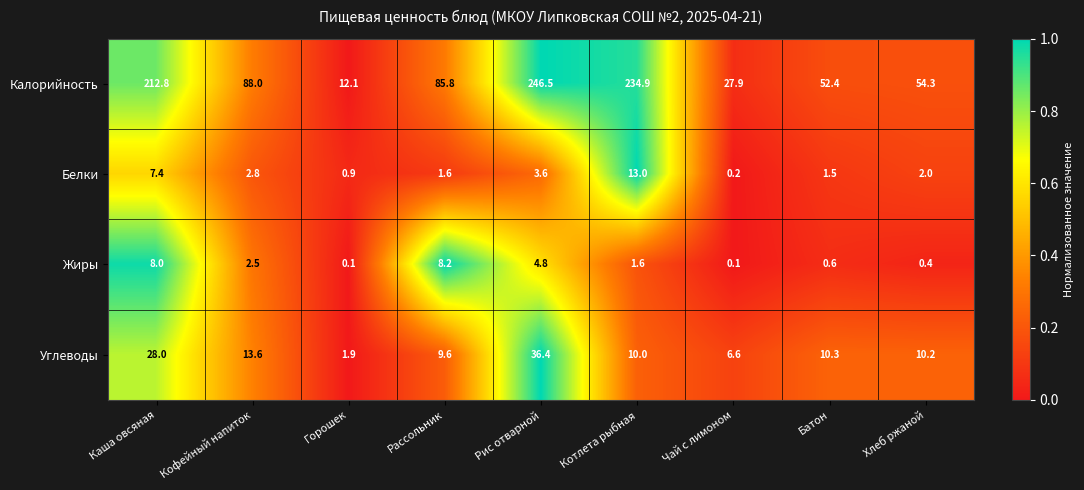

Where is Углеводы nearest to the value 19?

Кофейный напиток